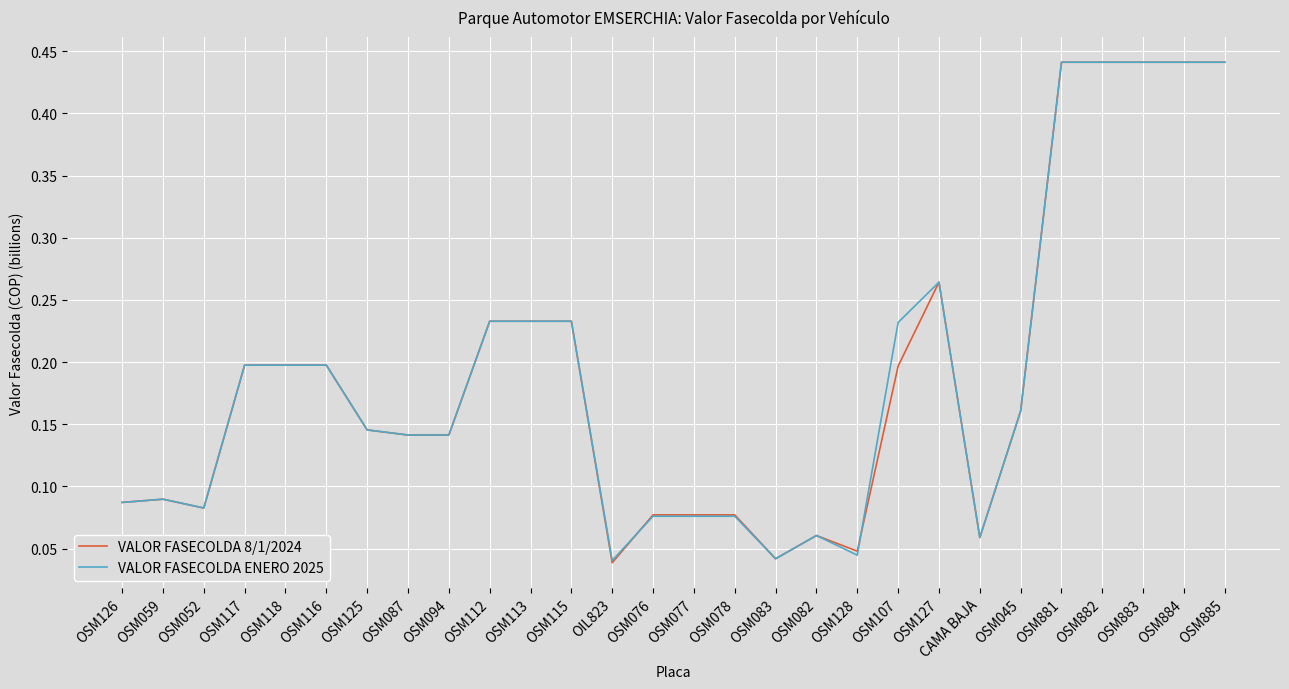

Is the value of VALOR FASECOLDA ENERO 2025 at OSM113 greater than the value of VALOR FASECOLDA 8/1/2024 at OSM052?

Yes